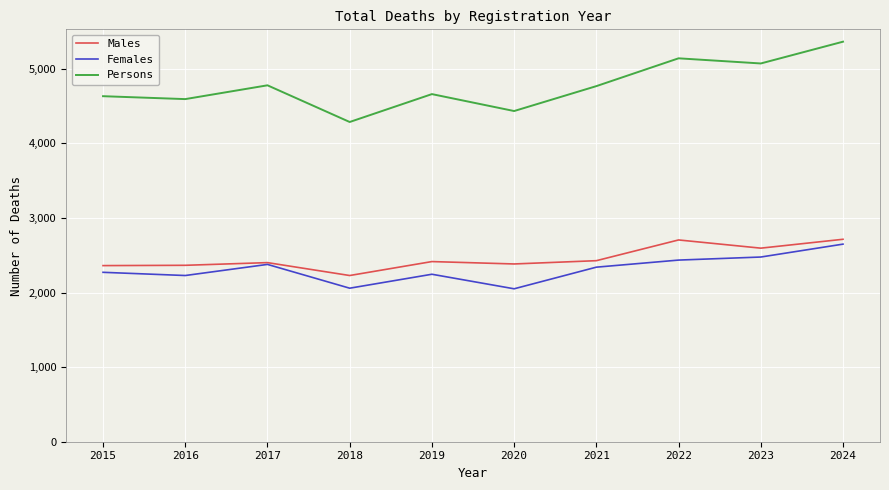

At which label does Persons first exceed 4769?

2017